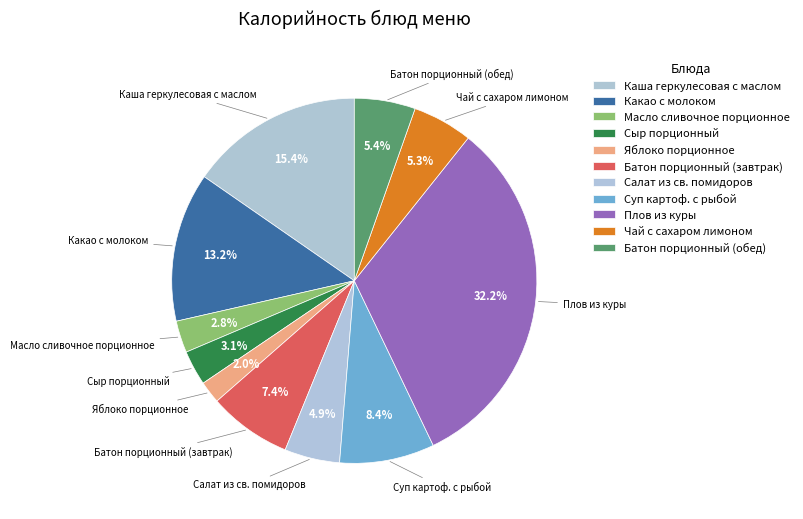

Count the number of slices in the pie.

11